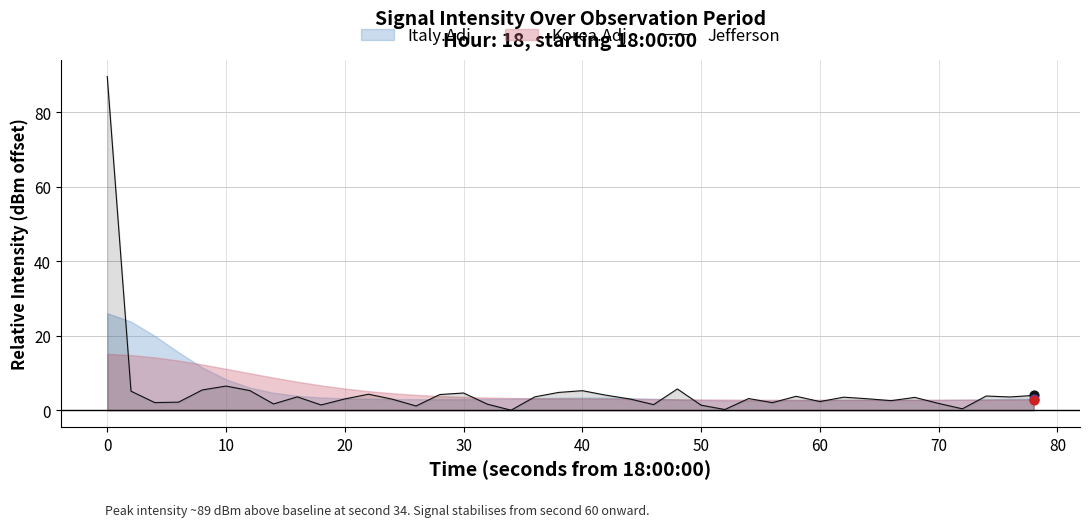

Is it true that Jefferson equals 3.0 at 20?

True